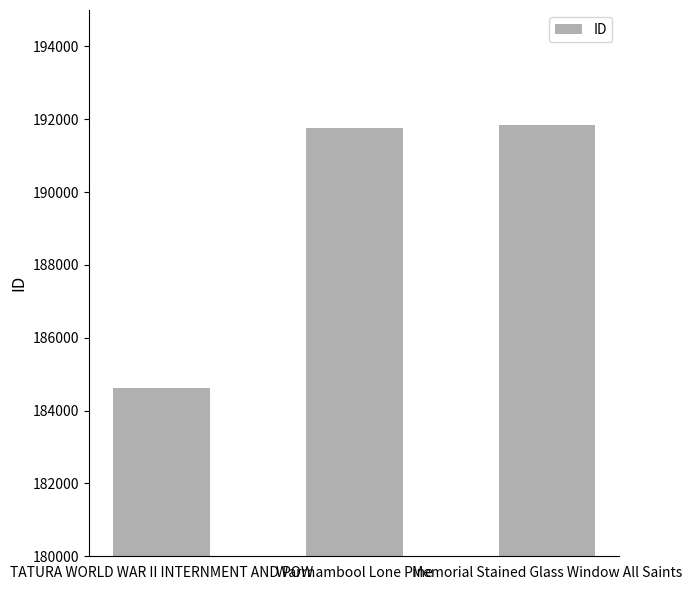

What is the maximum value shown in the chart?

191849